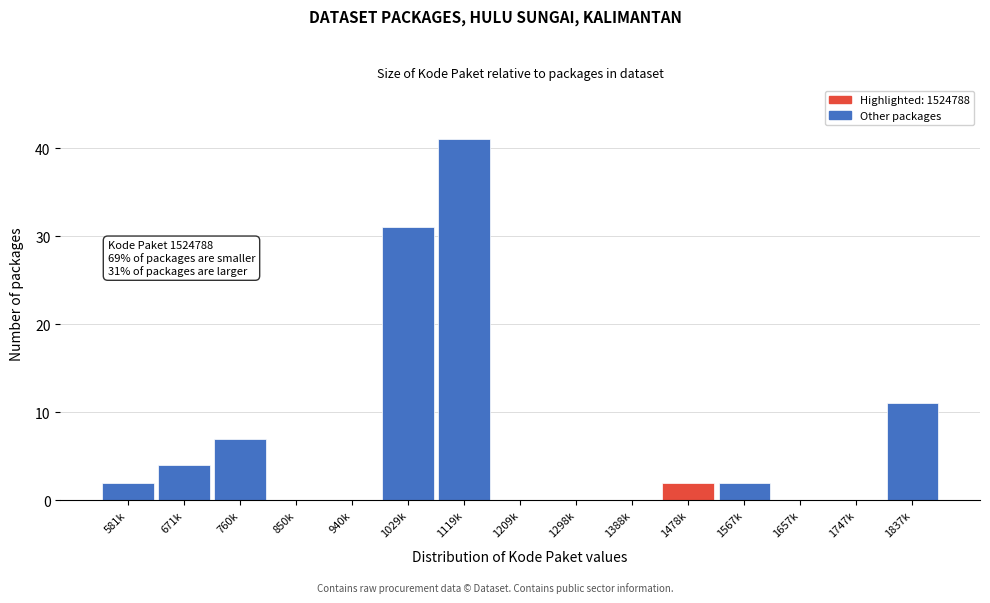

Reading left to right, list all the values displayed in this chart.

581k=2	671k=4	760k=7	850k=0	940k=0	1029k=31	1119k=41	1209k=0	1298k=0	1388k=0	1478k=2	1567k=2	1657k=0	1747k=0	1837k=11